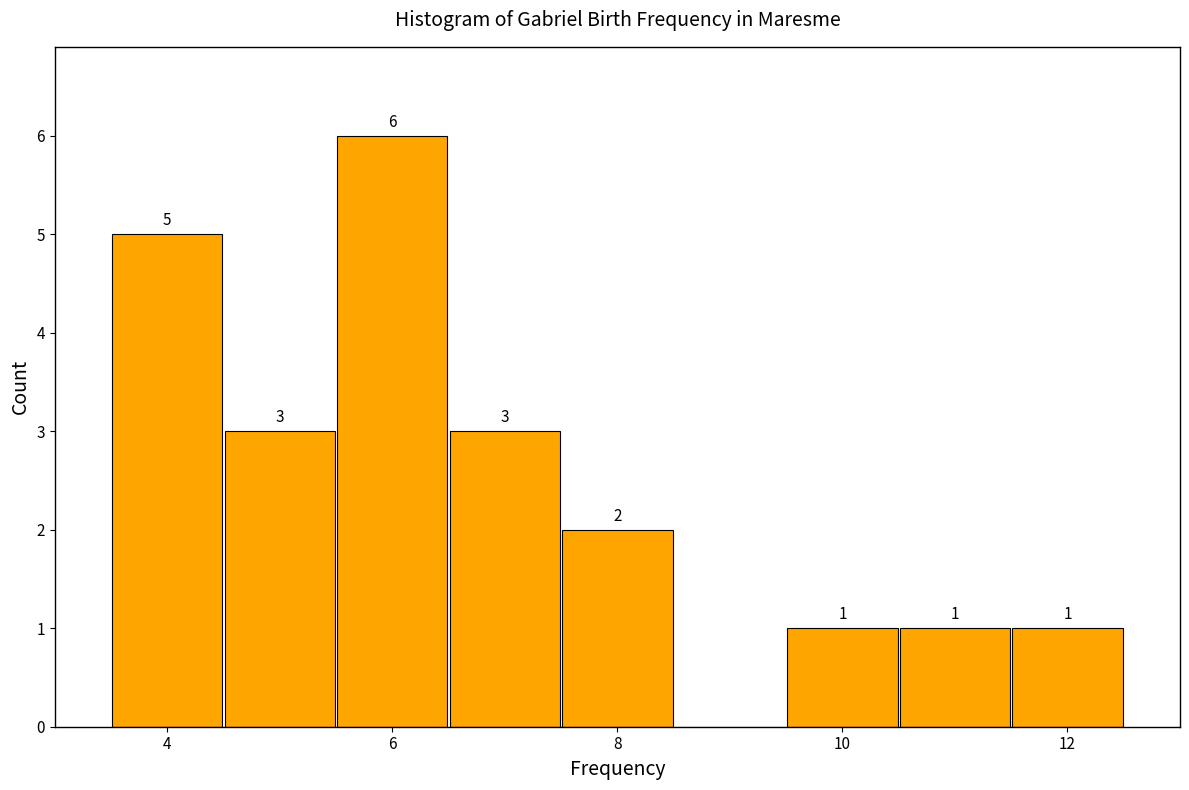

Over which range of the x-axis is the bar tallest?

5.5 to 6.5